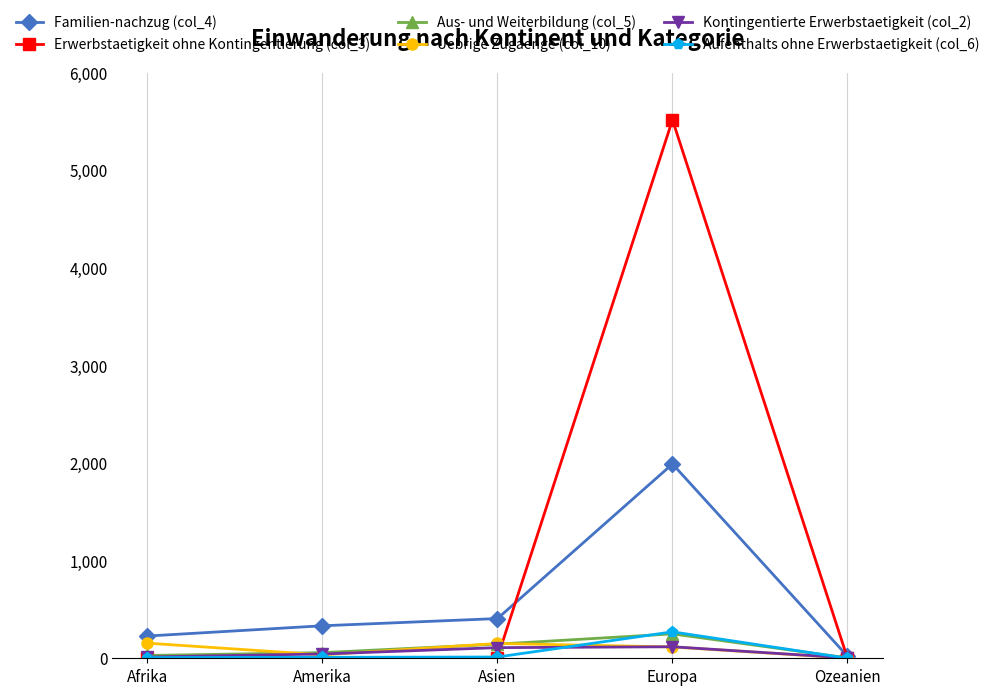

What is the maximum value shown in the chart?

5517